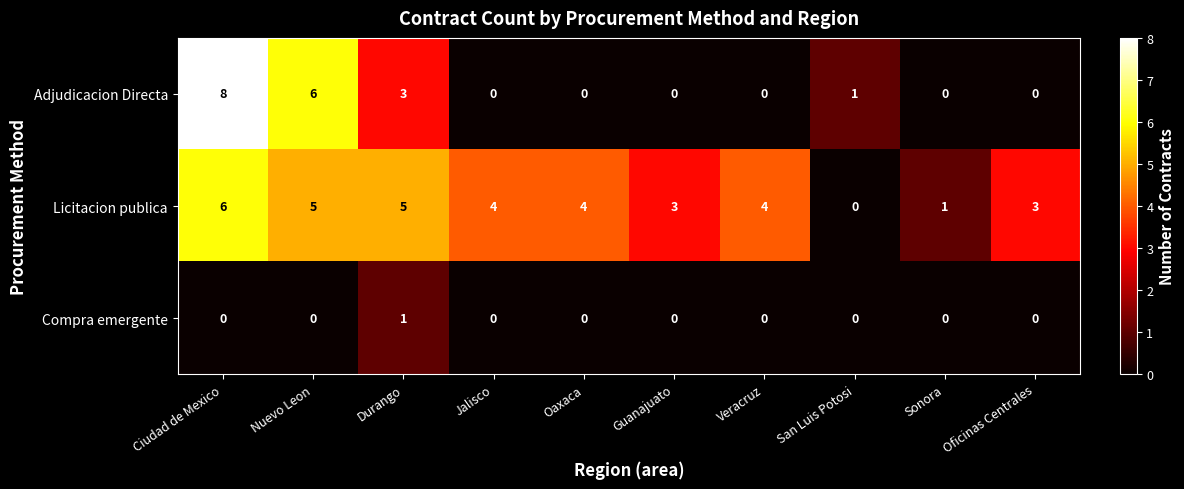

The value of Compra emergente at Guanajuato is 0. True or false?

True